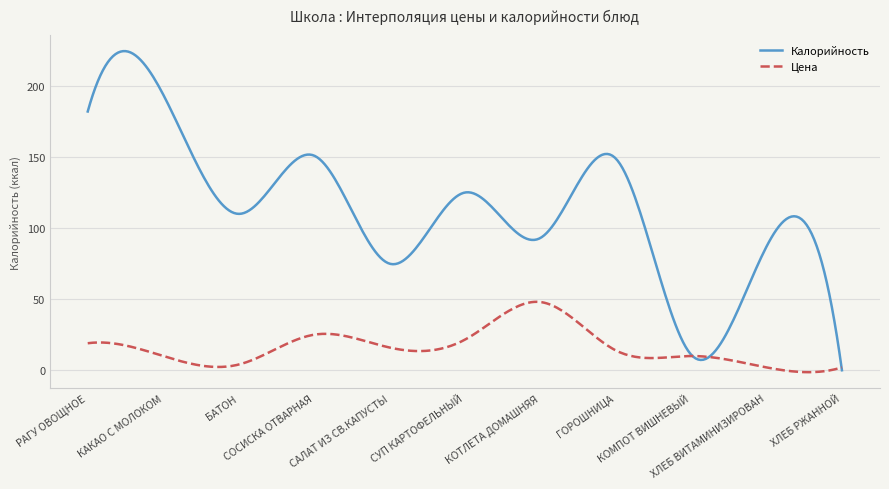

What is the average value of the Калорийность series?

113.3